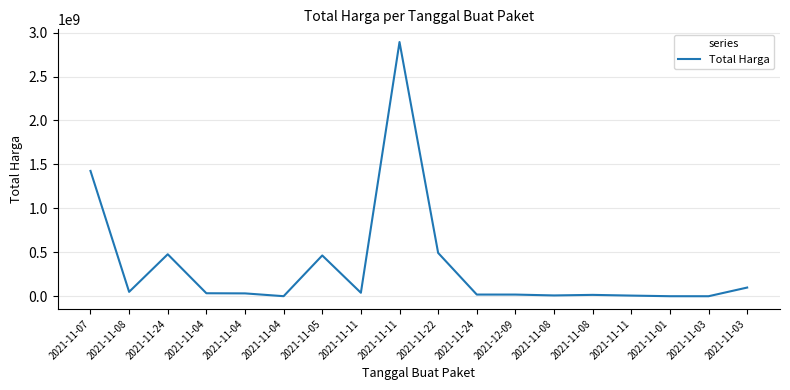

Is it true that the value at 2021-11-24 is 253903245?

False